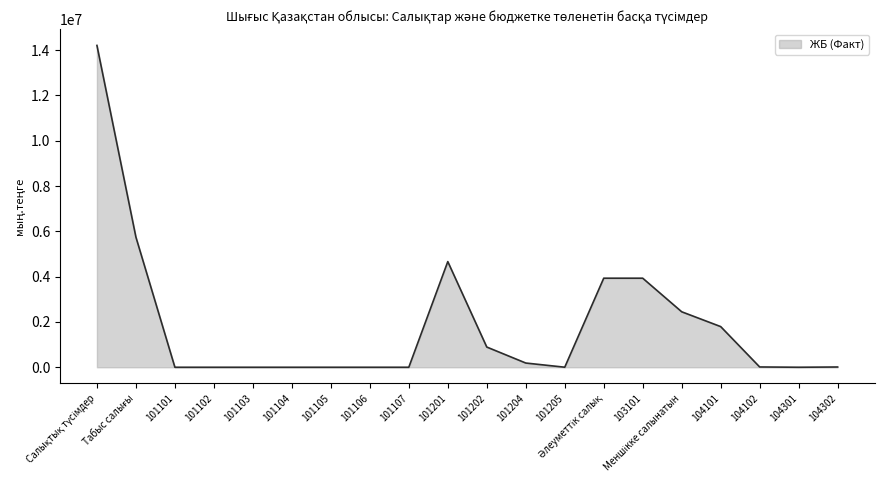

Is it true that the value at 104301 is 494?

True